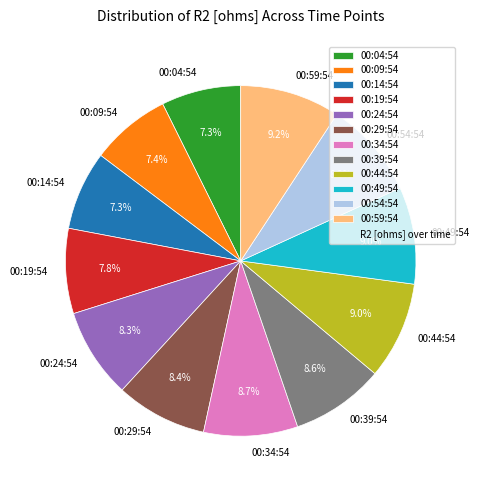

To the nearest percent, what percentage of the pie is 00:19:54?

8%